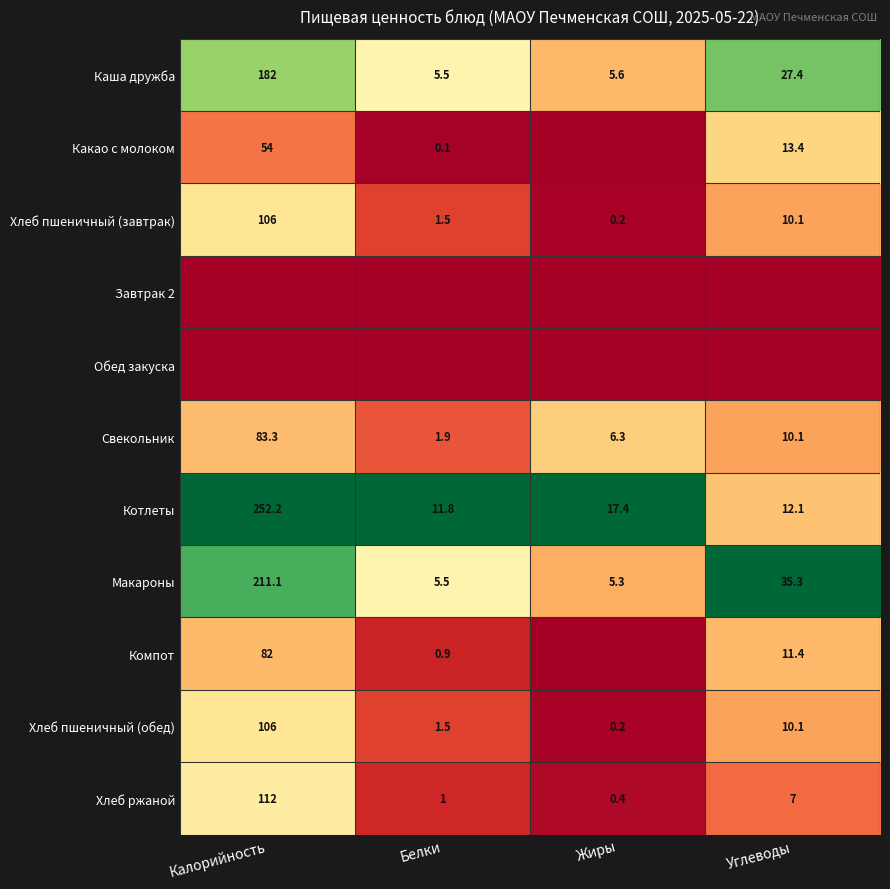

Which category has the lowest value in the Котлеты series?

Белки